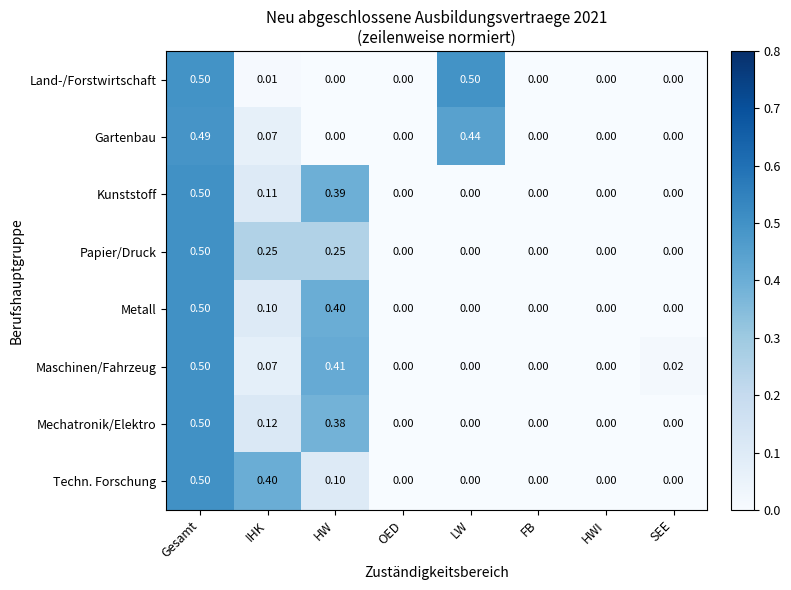

How many data points does each series have?

8